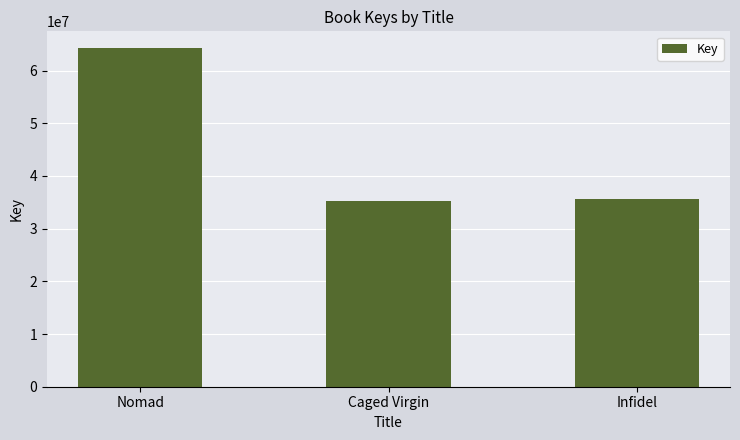

How many bars are there in total?

3